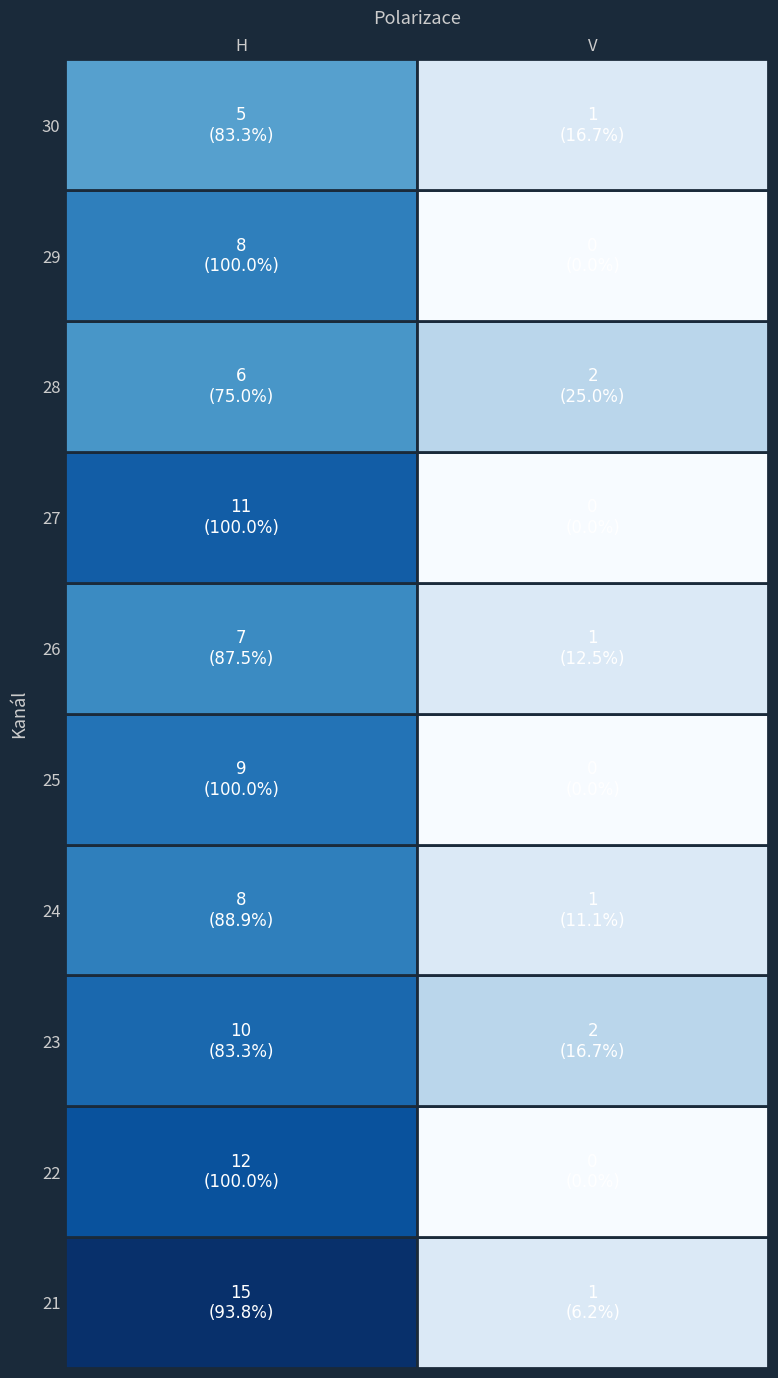

Count the number of data series in this chart.

10